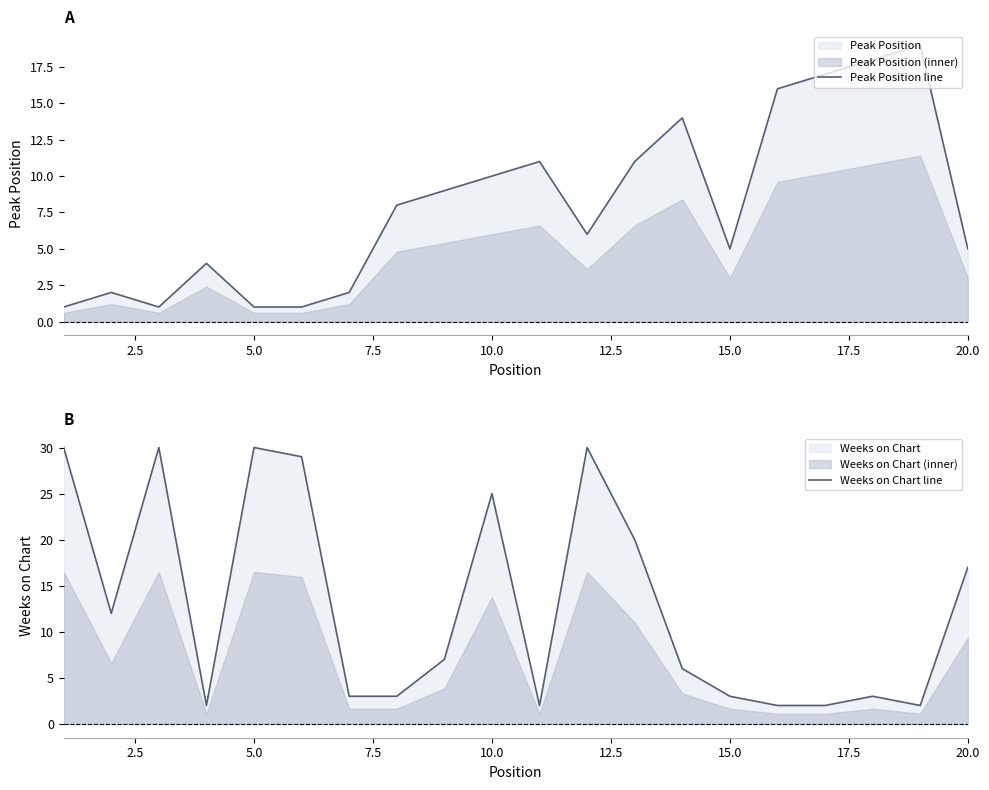

Rank the series by their average value, from lowest to highest.

Peak Position line, Weeks on Chart line